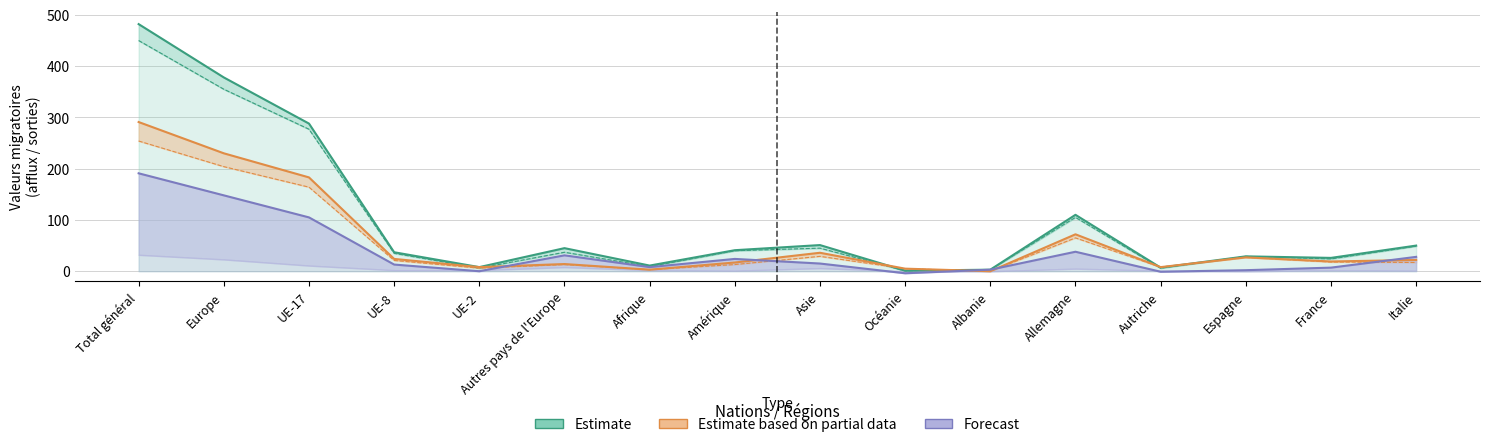

The Estimate based on partial data series shows 27 at Espagne. True or false?

True